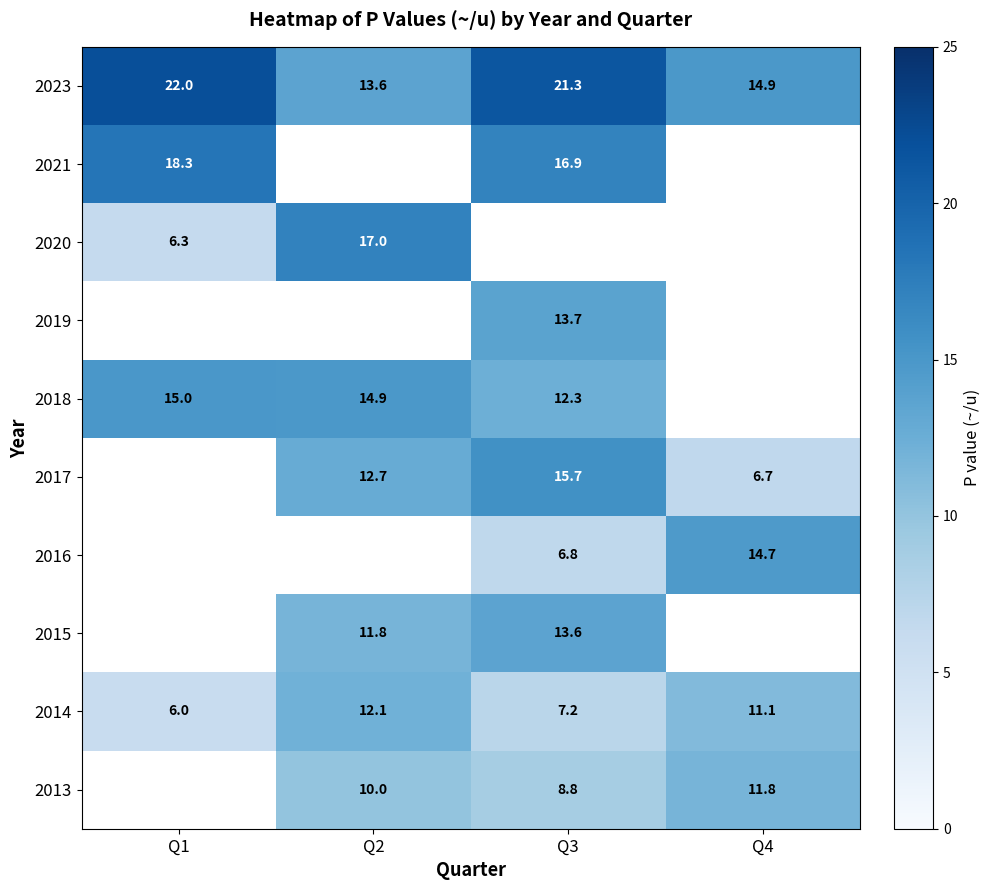

What is the sum of all 2023 values?

71.8